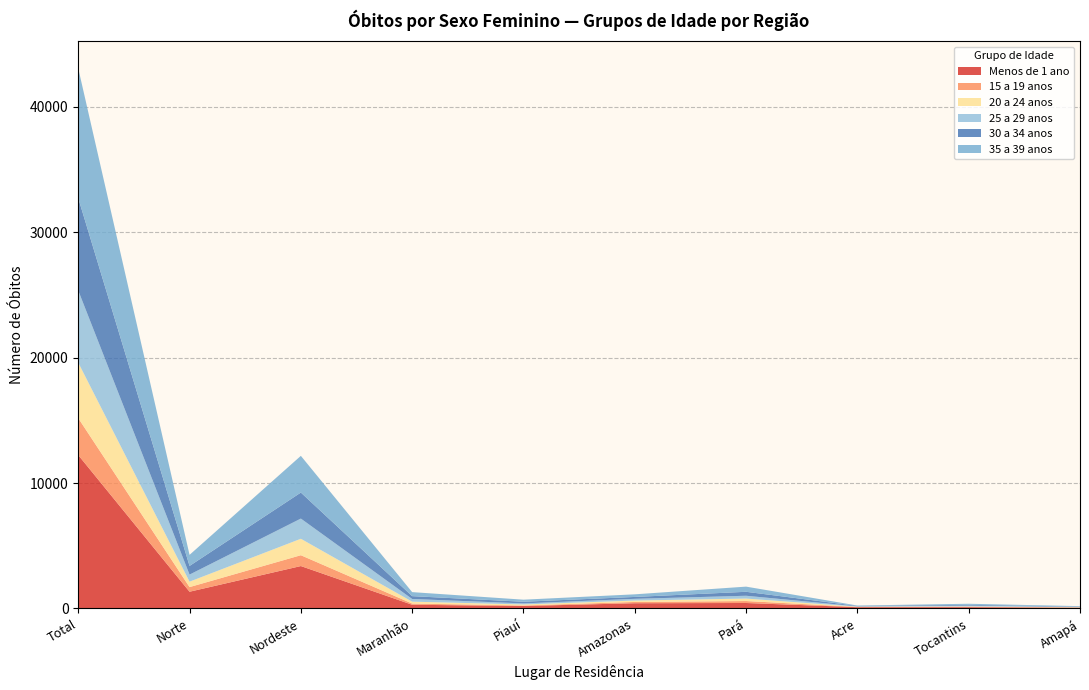

Reading left to right, what are all the values shown in this chart?

Menos de 1 ano: 12230	1334	3381	295	197	417	436	102	104	60
15 a 19 anos: 2944	370	864	96	42	102	156	21	31	19
20 a 24 anos: 4425	433	1312	152	81	113	198	18	28	21
25 a 29 anos: 5752	563	1610	214	84	137	224	28	64	29
30 a 34 anos: 7364	690	2074	225	131	150	315	34	64	23
35 a 39 anos: 10350	884	2927	321	166	208	412	32	84	33